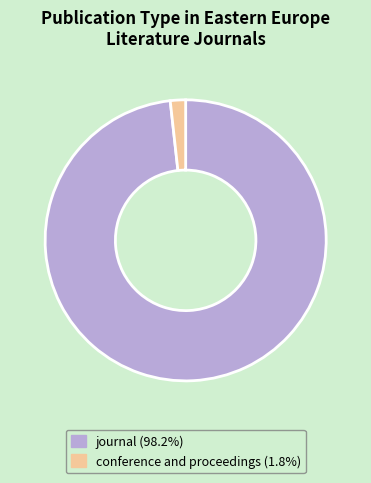

Is the sum of journal and conference and proceedings greater than half?

Yes